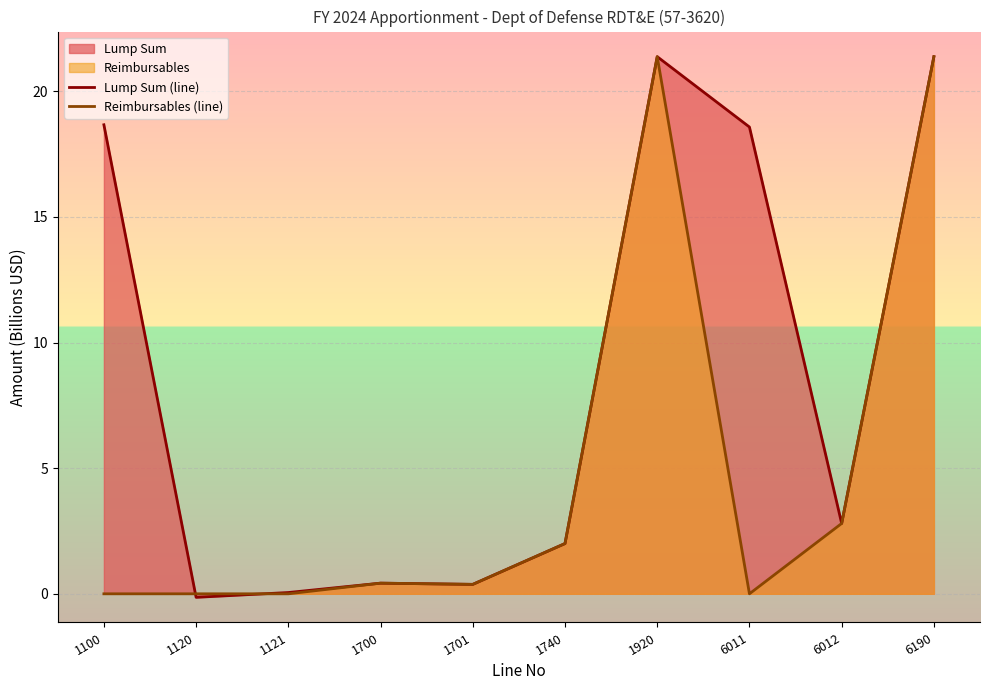

Reading left to right, transcribe all the data shown in this chart.

Lump Sum (line): 1100=18.7	1120=-0.1	1121=0.1	1700=0.4	1701=0.4	1740=2.0	1920=21.4	6011=18.6	6012=2.8	6190=21.4
Reimbursables (line): 1100=0.0	1120=0.0	1121=0.0	1700=0.4	1701=0.4	1740=2.0	1920=21.4	6011=0.0	6012=2.8	6190=21.4